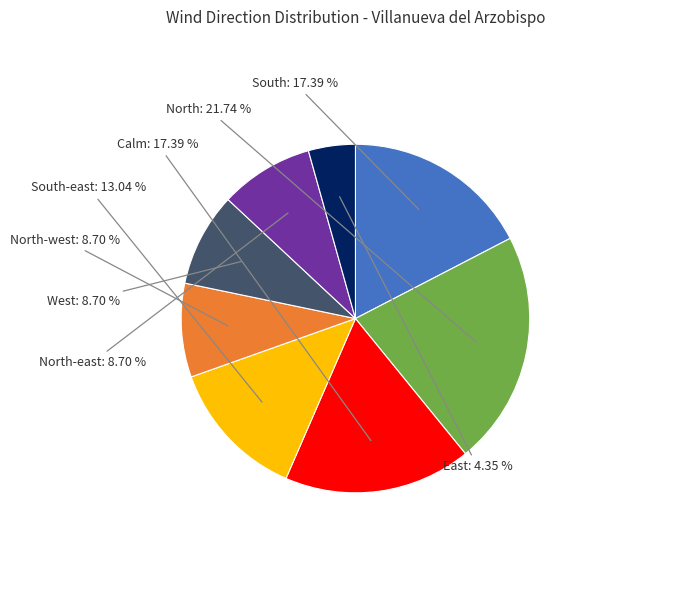

What is the ratio of the value at North-west to the value at West?

1.0